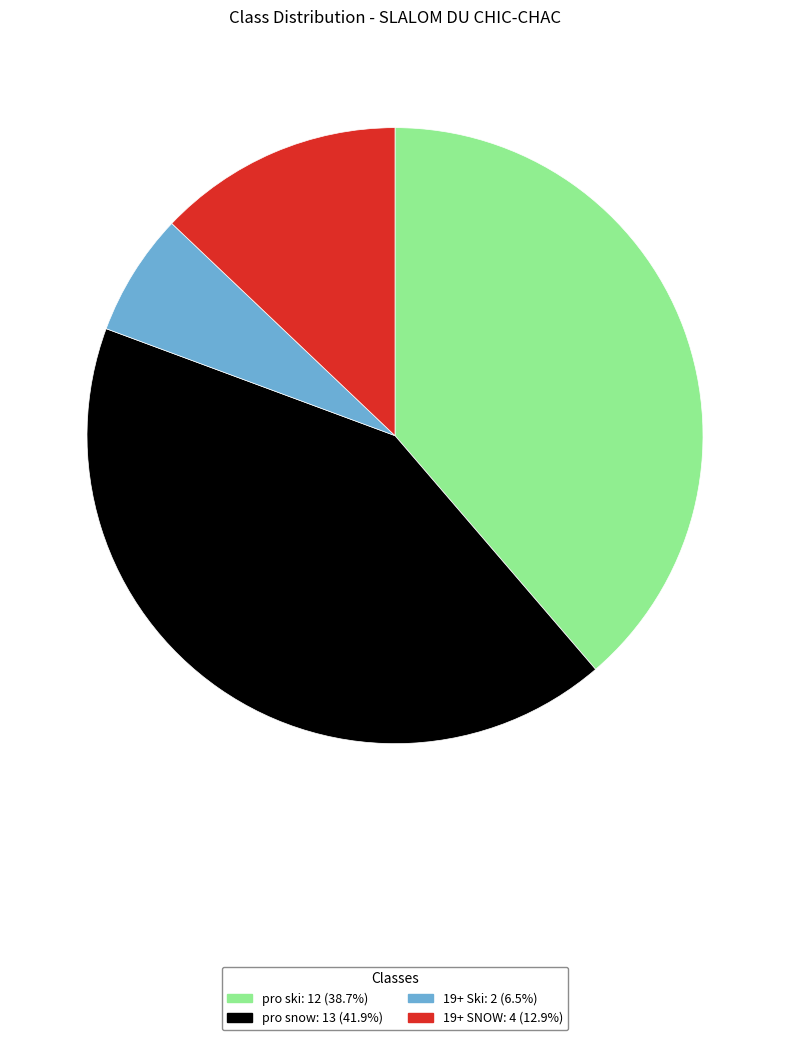

Combined, do pro snow and 19+ Ski account for over 50%?

No